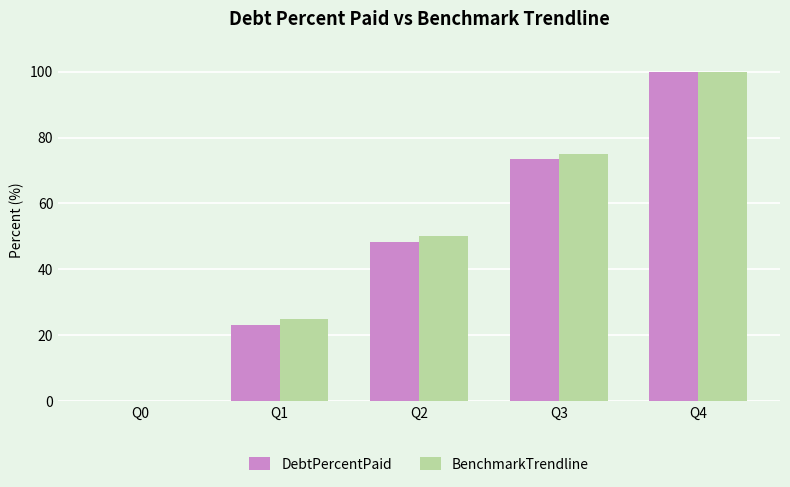

Where is DebtPercentPaid nearest to the value 50?

Q2